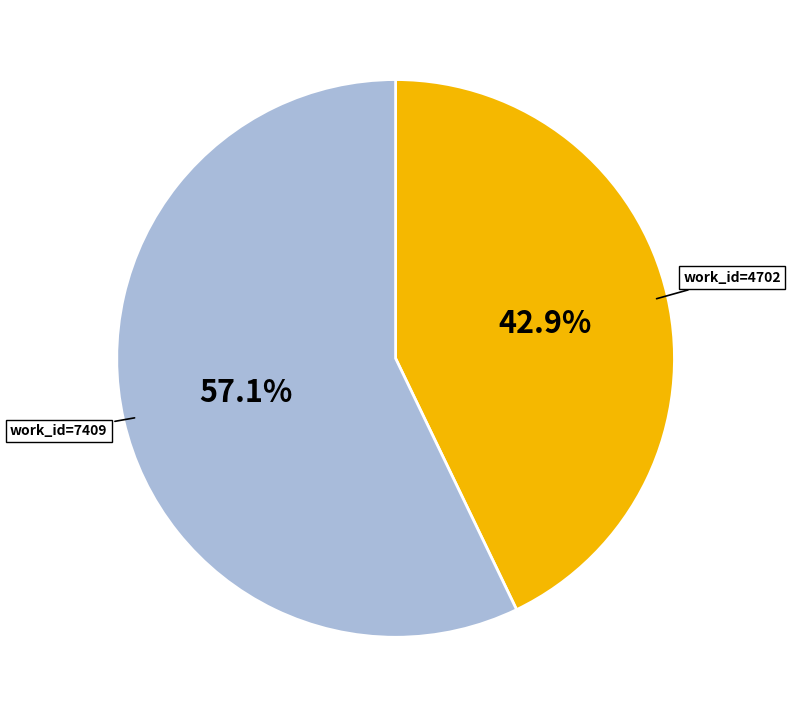

Is there any slice that represents more than half of the pie?

Yes